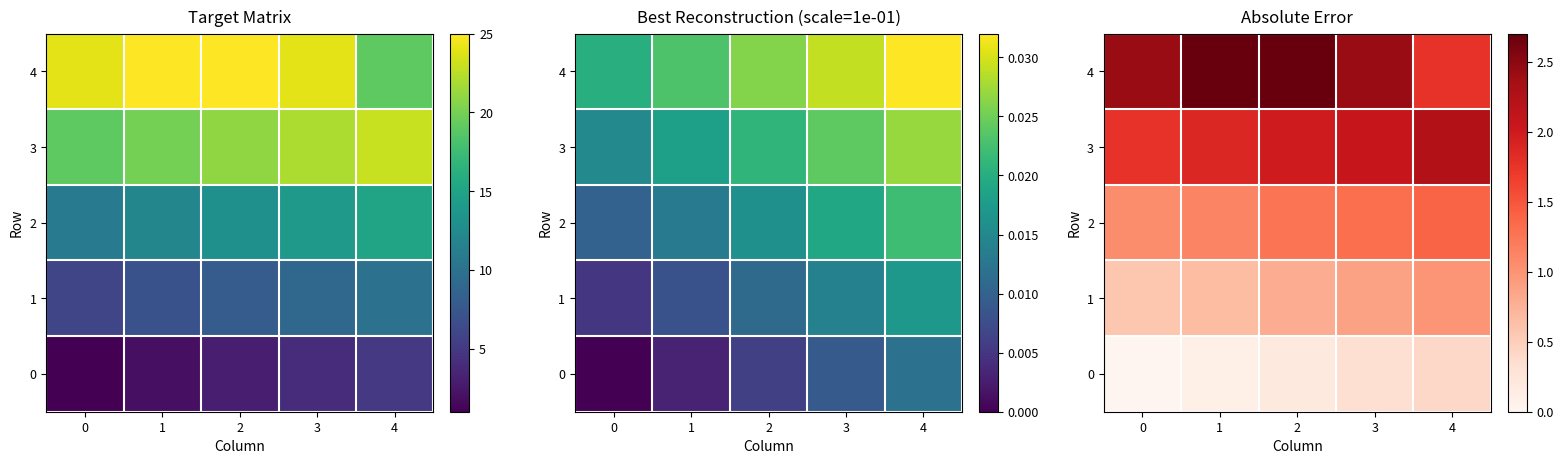

The 1 series shows 0.7 at 1. True or false?

True